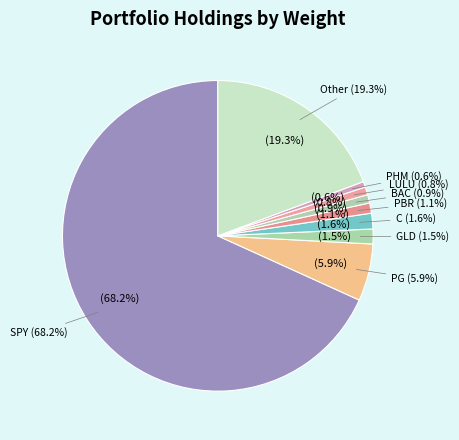

To the nearest percent, what is the average slice percentage?

11%